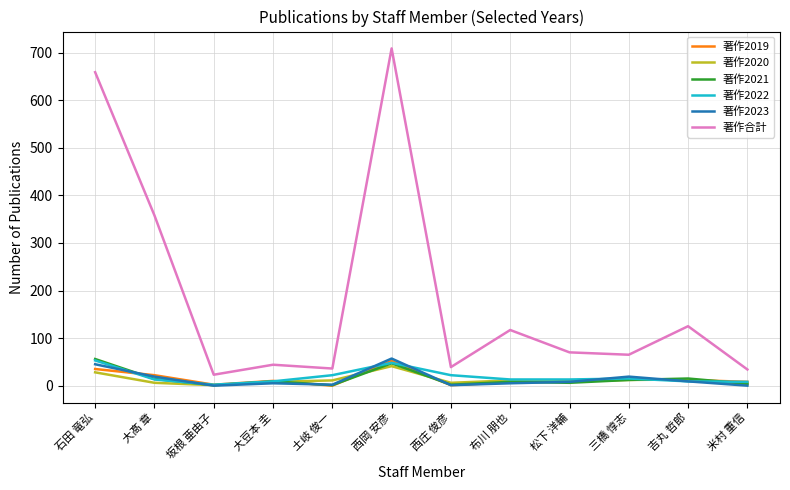

What is the sum of all 著作2019 values?

171